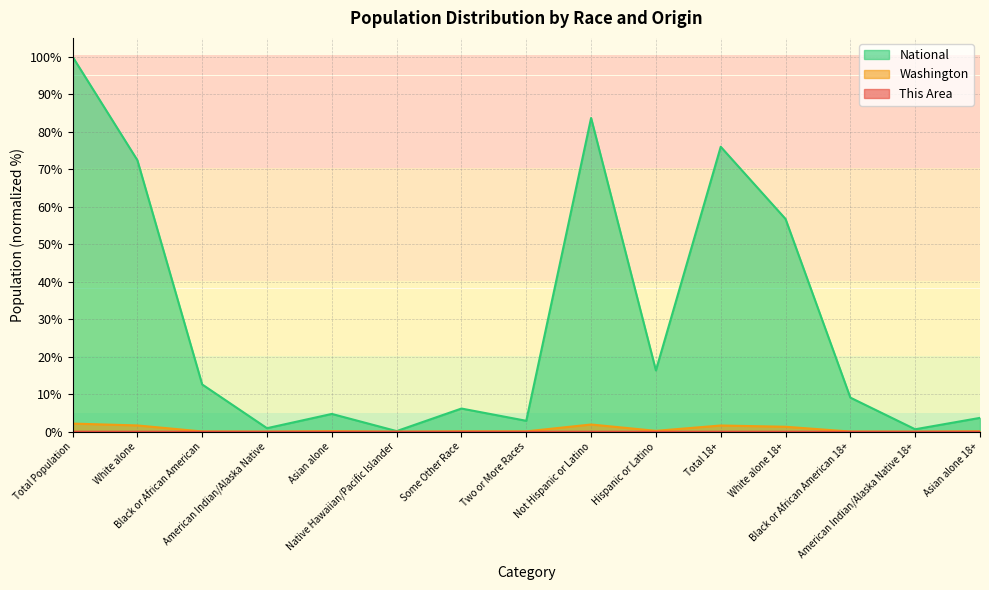

What is the greatest value displayed?

100.0